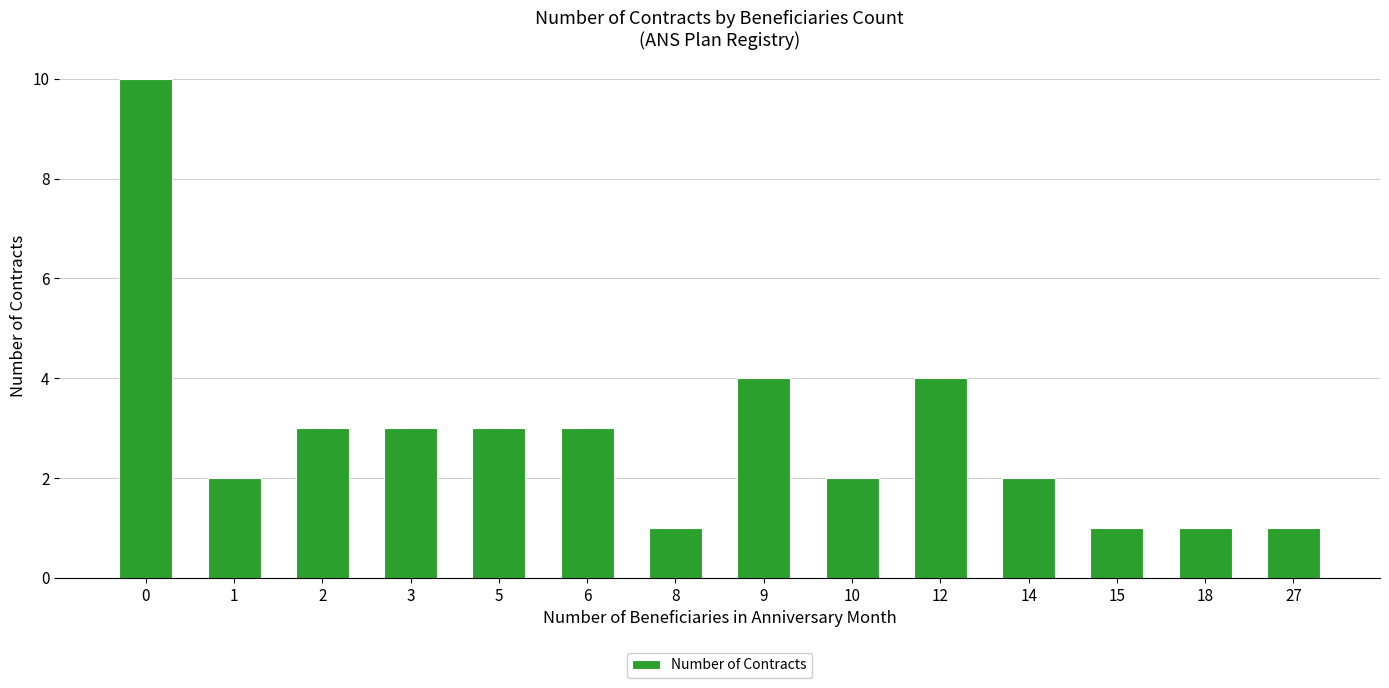

Reading left to right, what are all the values shown in this chart?

0=10	1=2	2=3	3=3	5=3	6=3	8=1	9=4	10=2	12=4	14=2	15=1	18=1	27=1